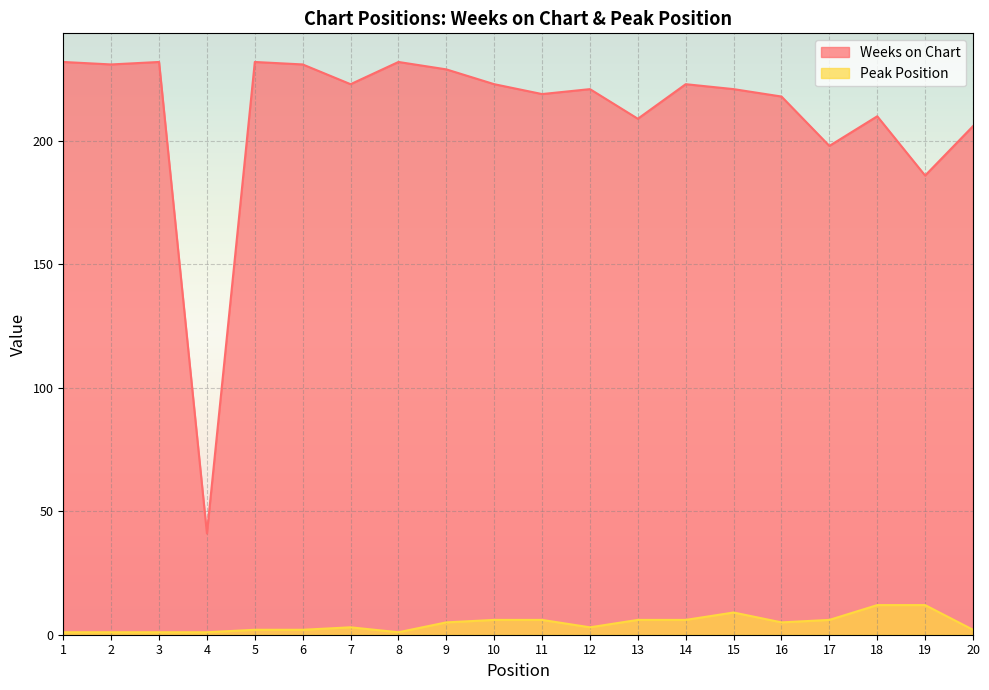

Is it true that Peak Position equals 2 at 3?

False